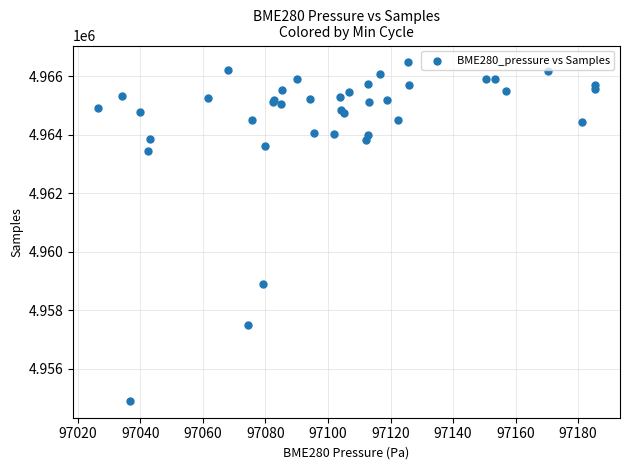

What Y value in the scatter plot is closest to 4960690?

4958894